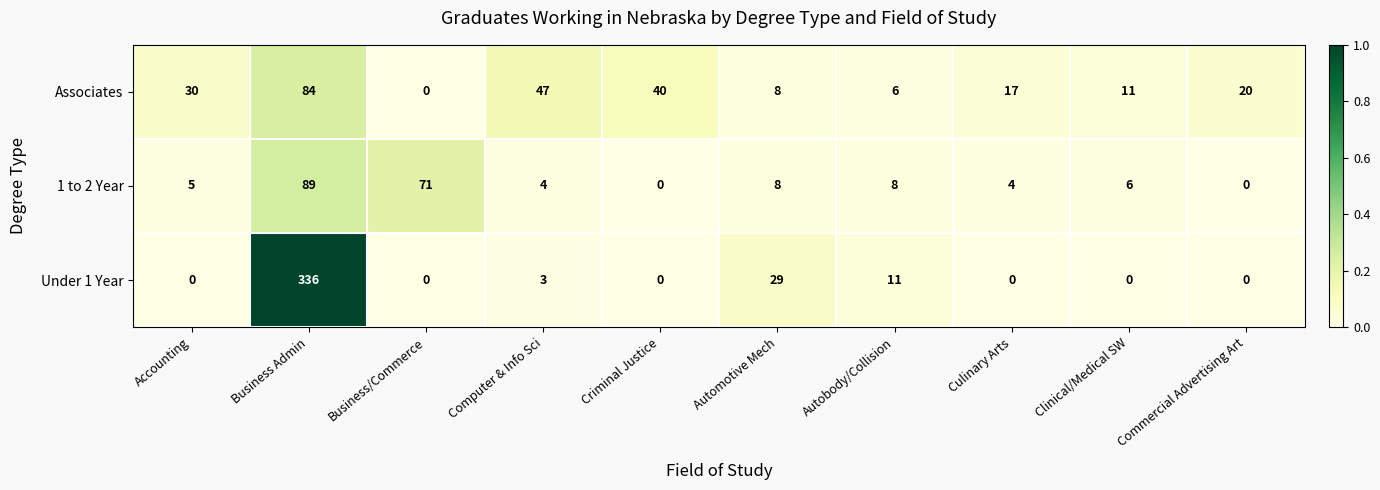

What is the difference between the second highest and minimum values in the 1 to 2 Year series?

71